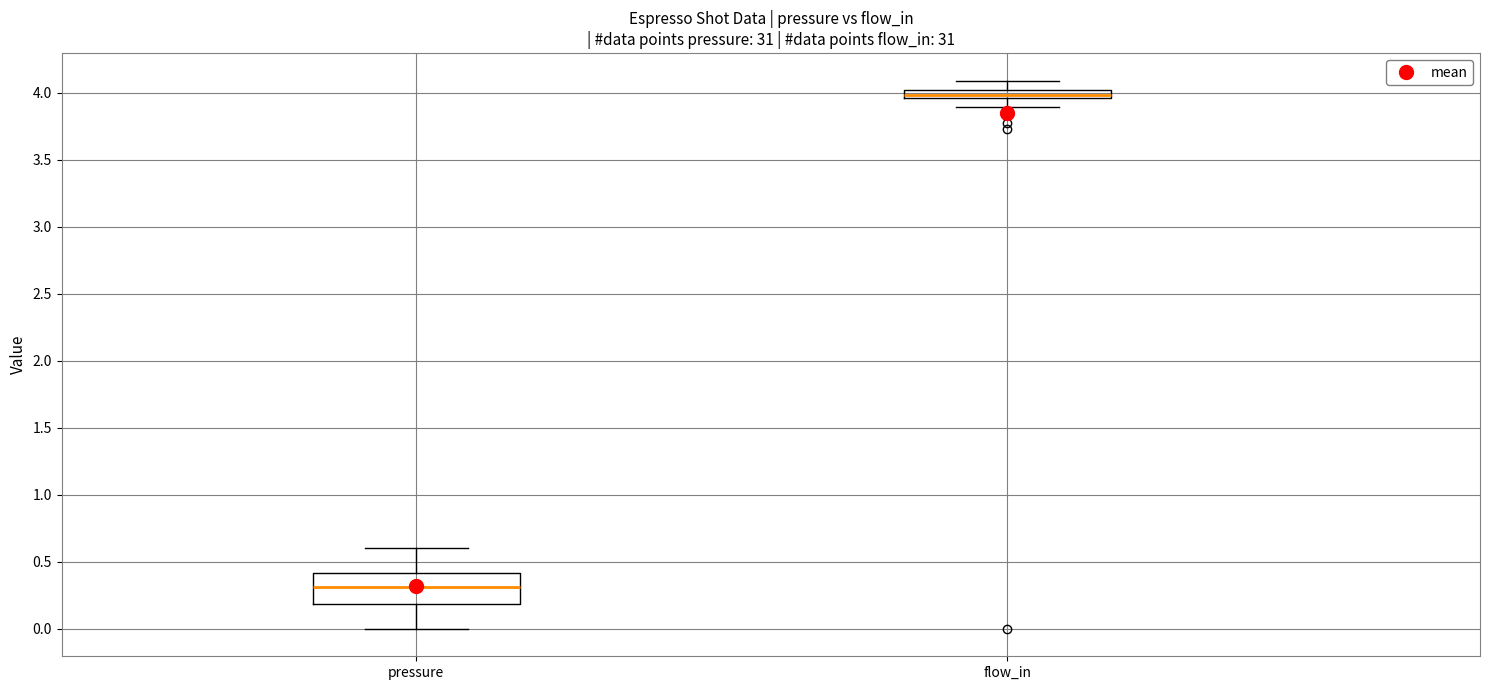

Which box has the highest median line?

flow_in